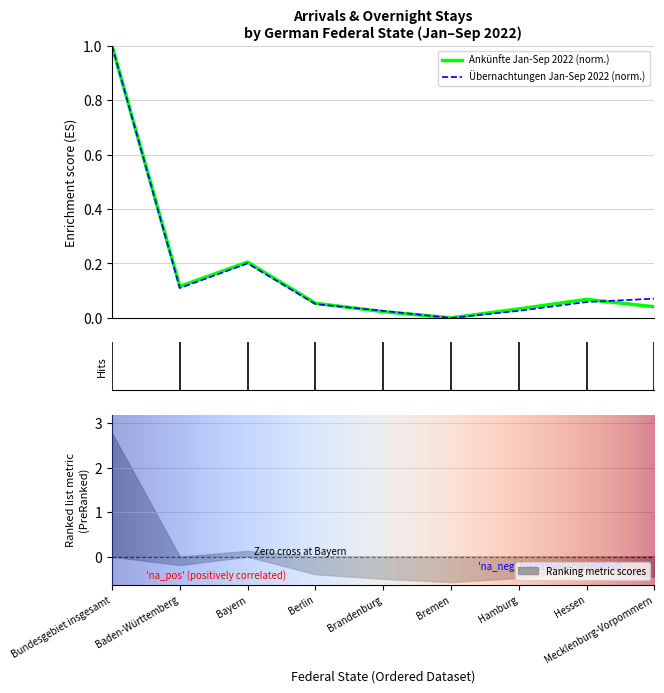

At which label does Übernachtungen Sep 2022 reach its minimum?

Bremen